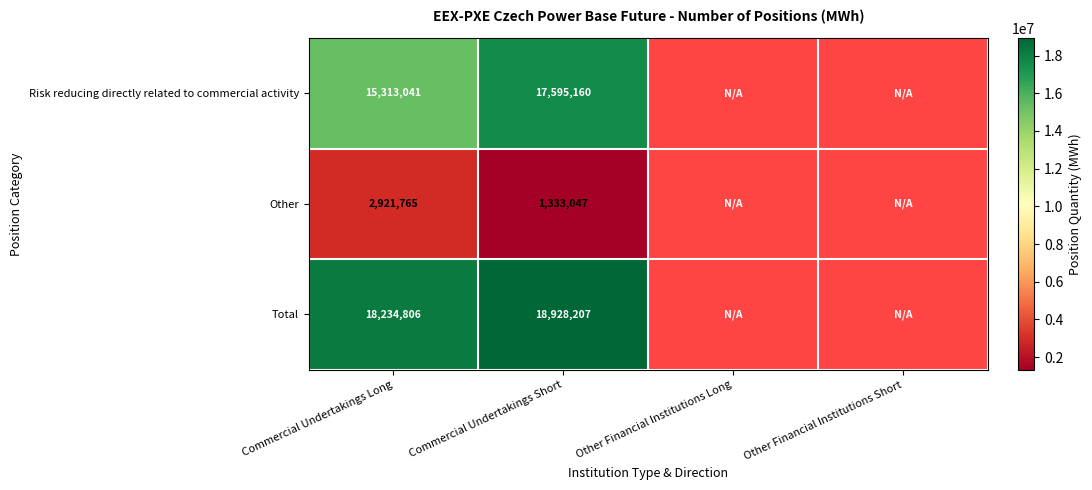

What is the difference between the highest and lowest values at Commercial Undertakings Long?

15313041